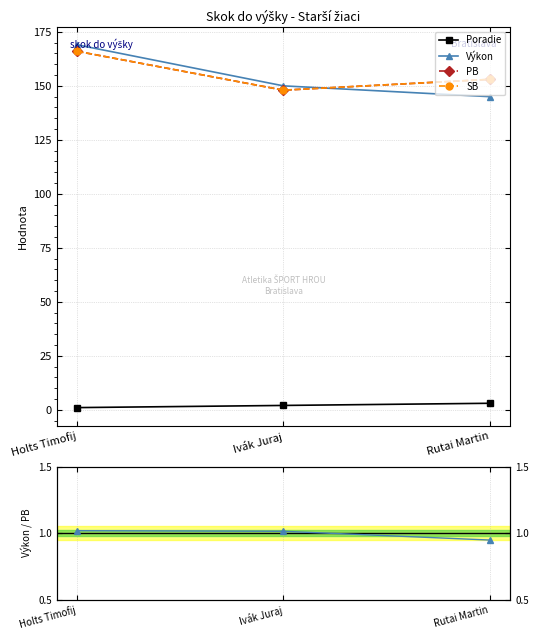

List the labels in order of SB value, smallest first.

Ivák Juraj, Rutai Martin, Holts Timofij